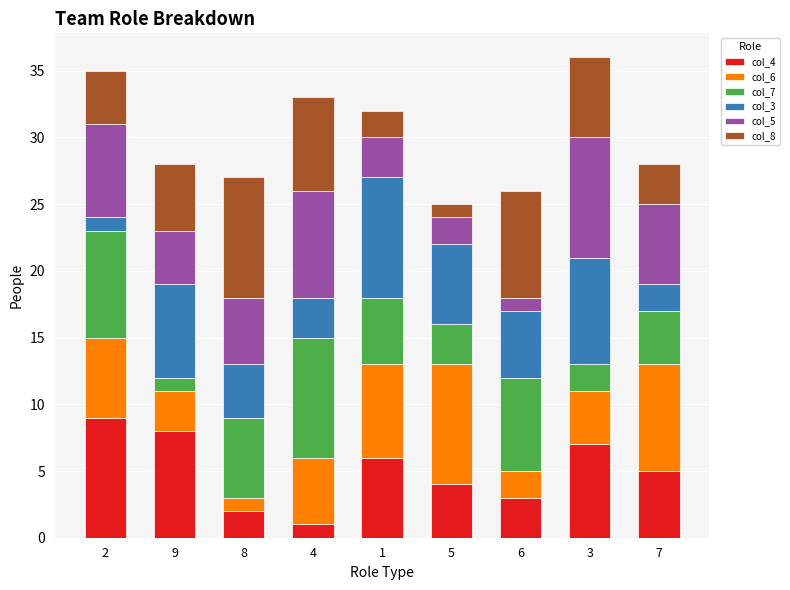

The value of col_4 at 2 is 15. True or false?

False